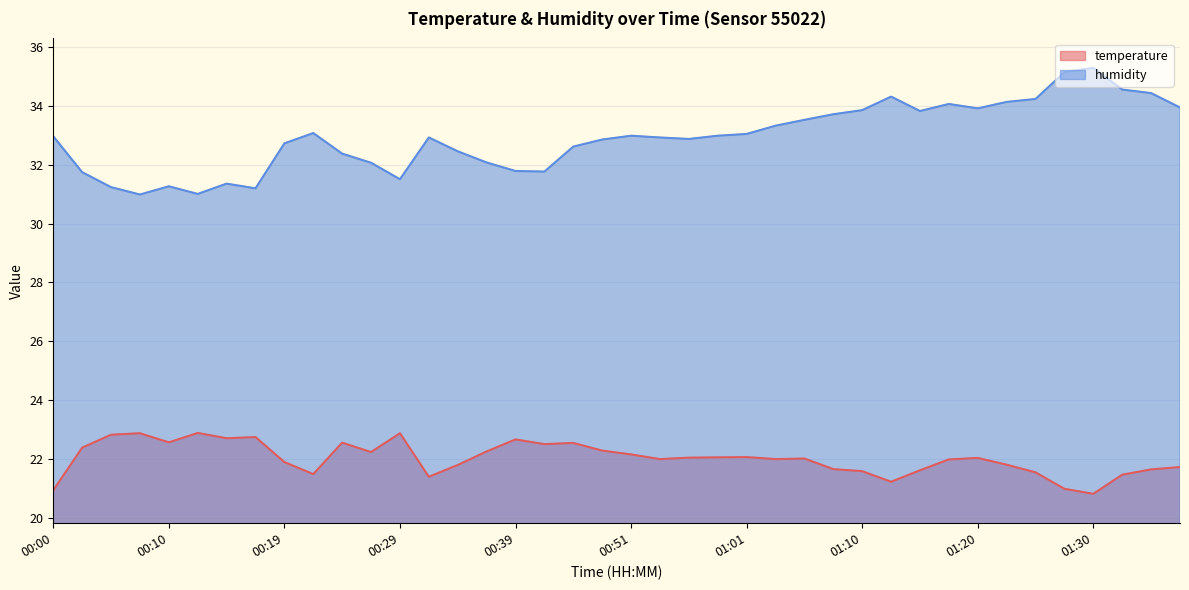

Rank the series by their maximum value, from lowest to highest.

temperature, humidity